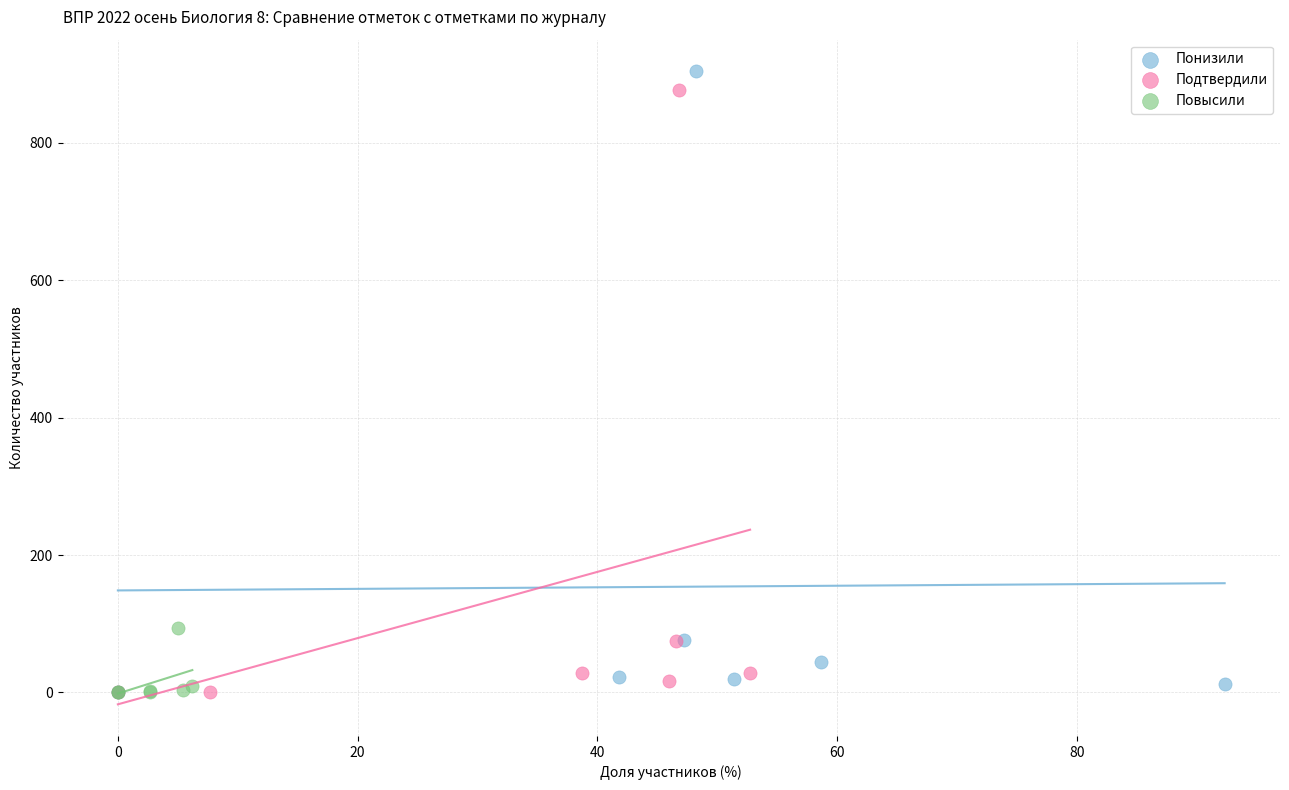

Which series has the widest spread of Y values?

Понизили